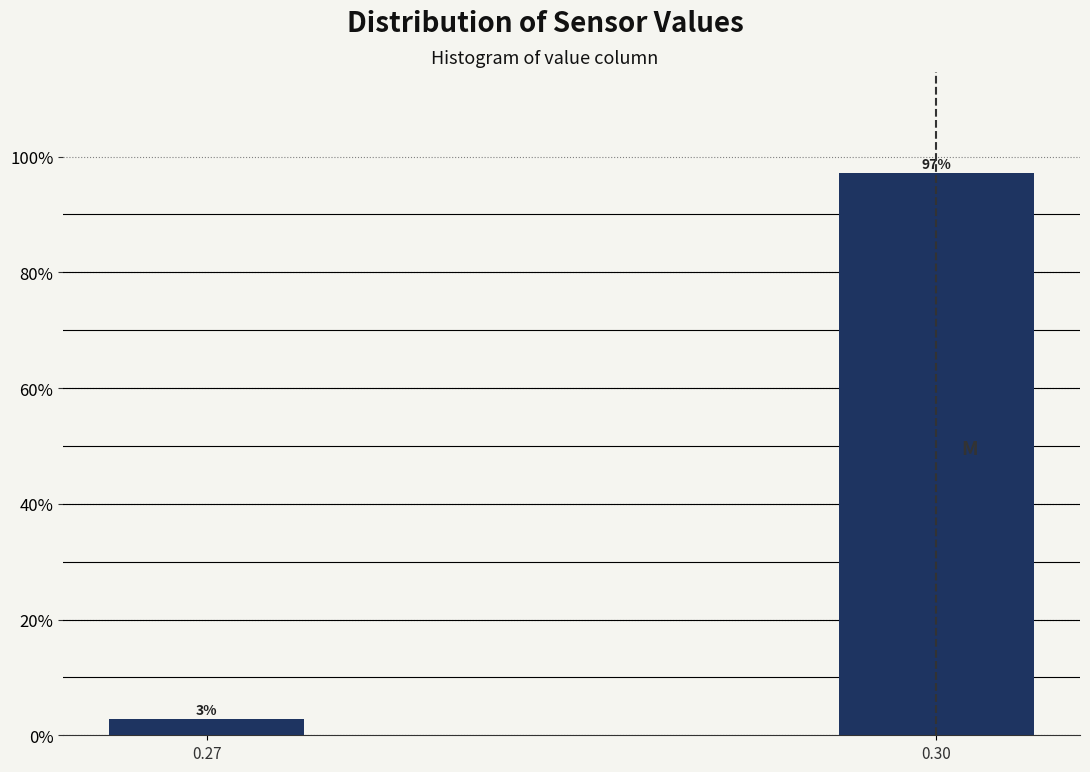

What is the value of the 2nd bar from the left?

97.1